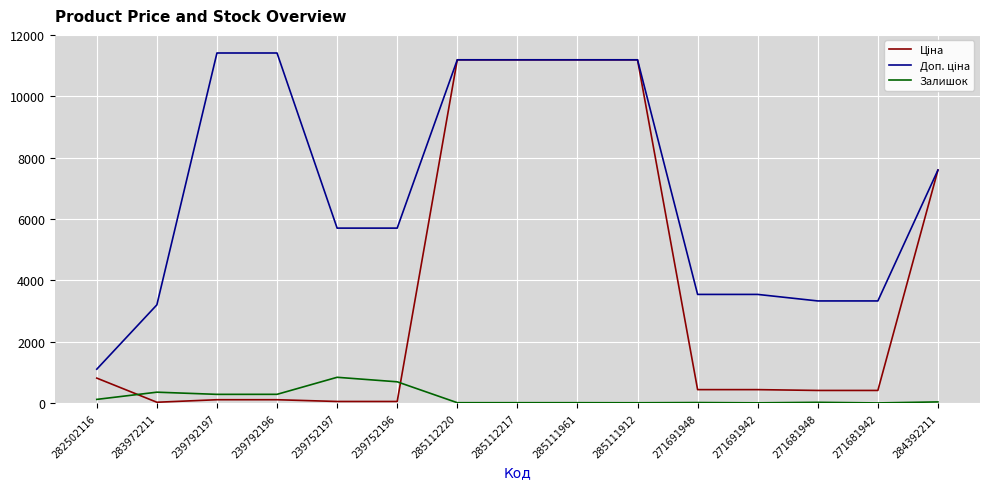

What is the highest value of the Залишок series?

845.0